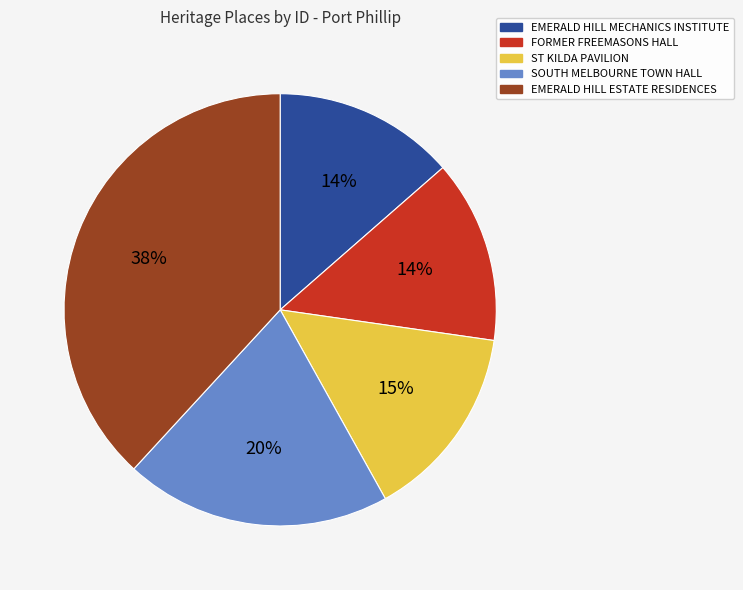

Which slice is the largest?

EMERALD HILL ESTATE RESIDENCES